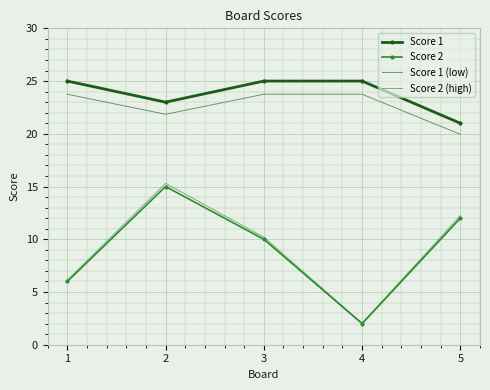

What is the highest value of the Score 2 (high) series?

15.3